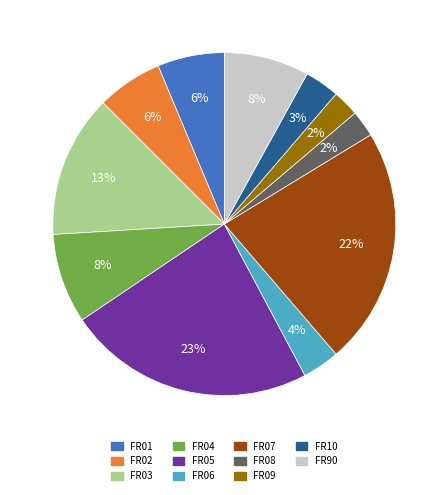

Which category has the biggest portion of the pie?

FR05